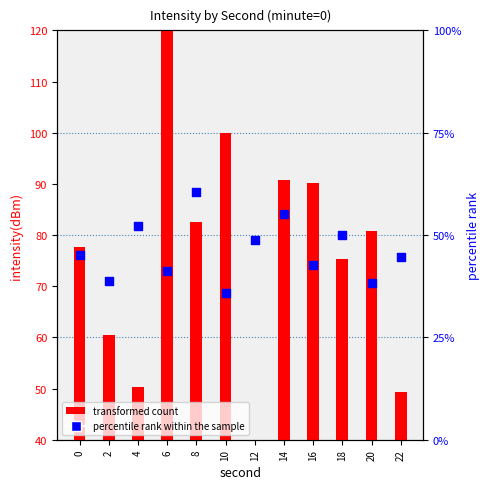

At which category is the sum across all series the highest?

6